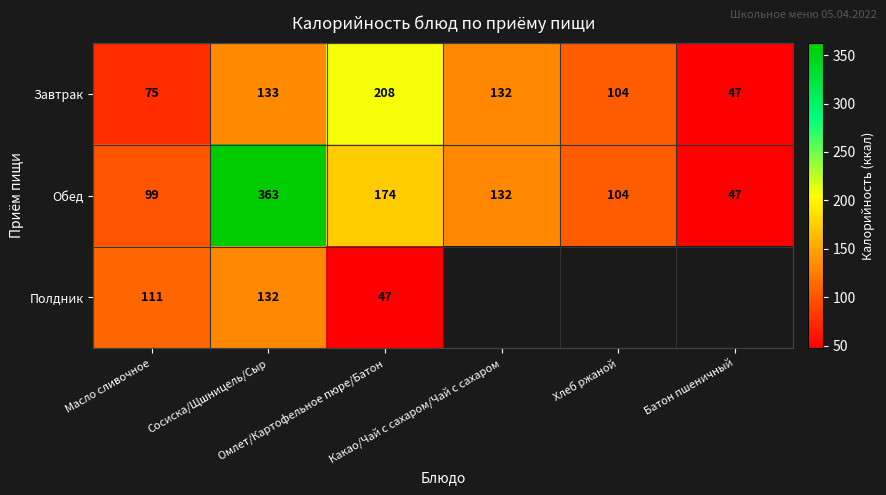

At Омлет/Картофельное пюре/Батон, list the series in order from largest to smallest.

Завтрак, Обед, Полдник